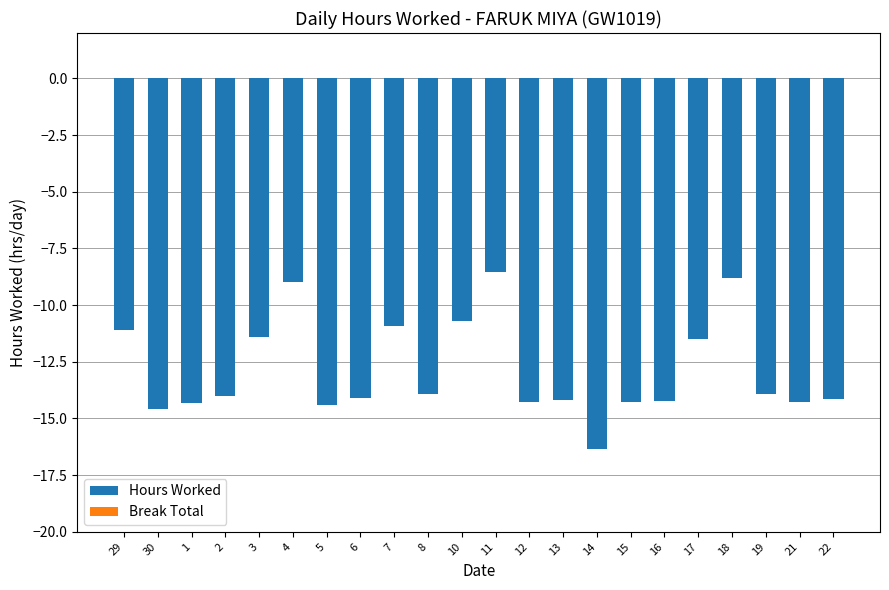

What is the sum of all values?

-282.9